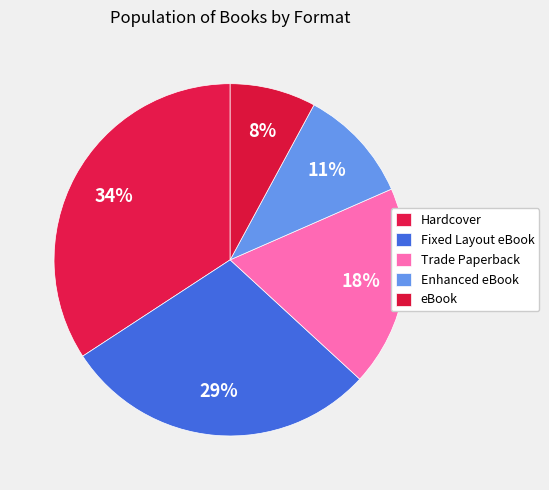

Rank the categories by value from lowest to highest.

eBook, Enhanced eBook, Trade Paperback, Fixed Layout eBook, Hardcover